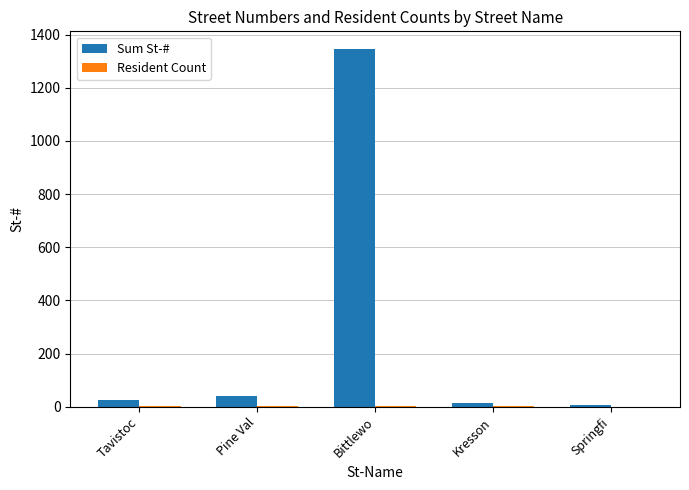

At which category is the sum across all series the highest?

Bittlewo